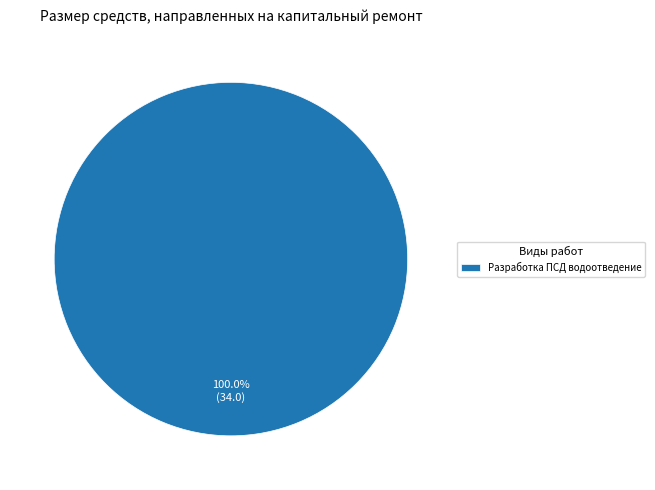

What is the majority slice?

Разработка ПСД водоотведение